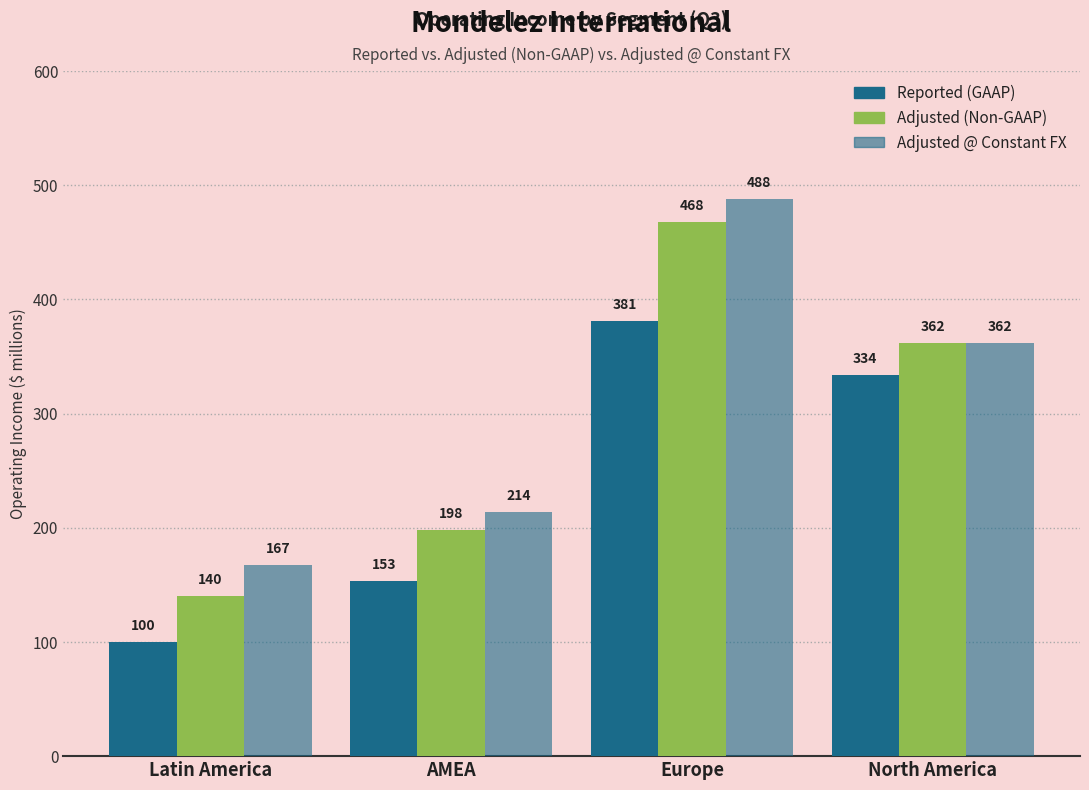

What is the label of the 1st bar from the right?

North America